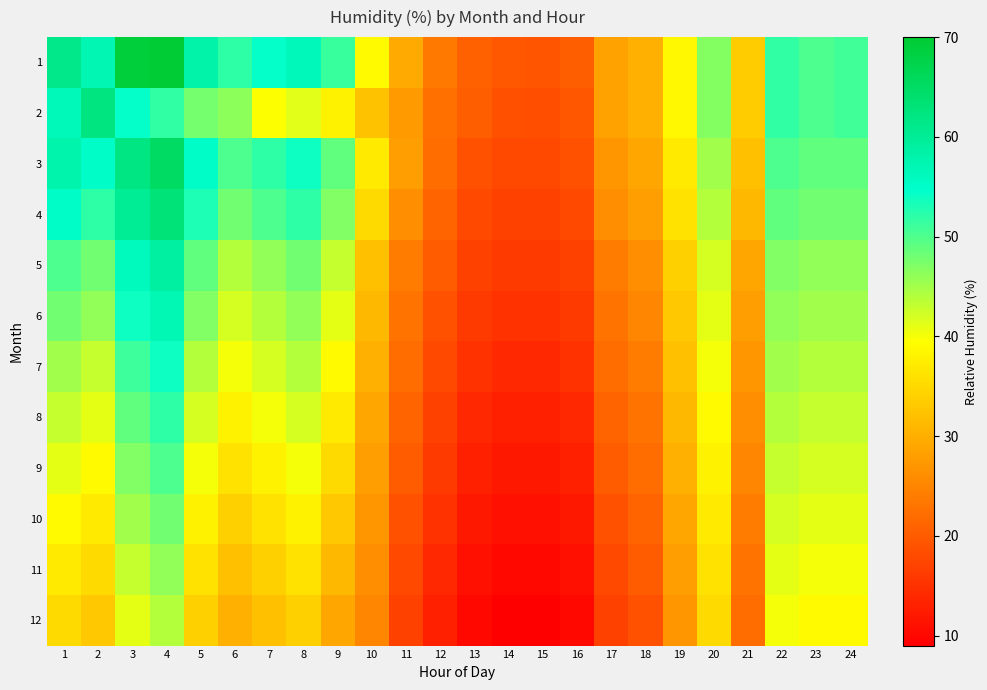

How many distinct data groups are displayed?

12